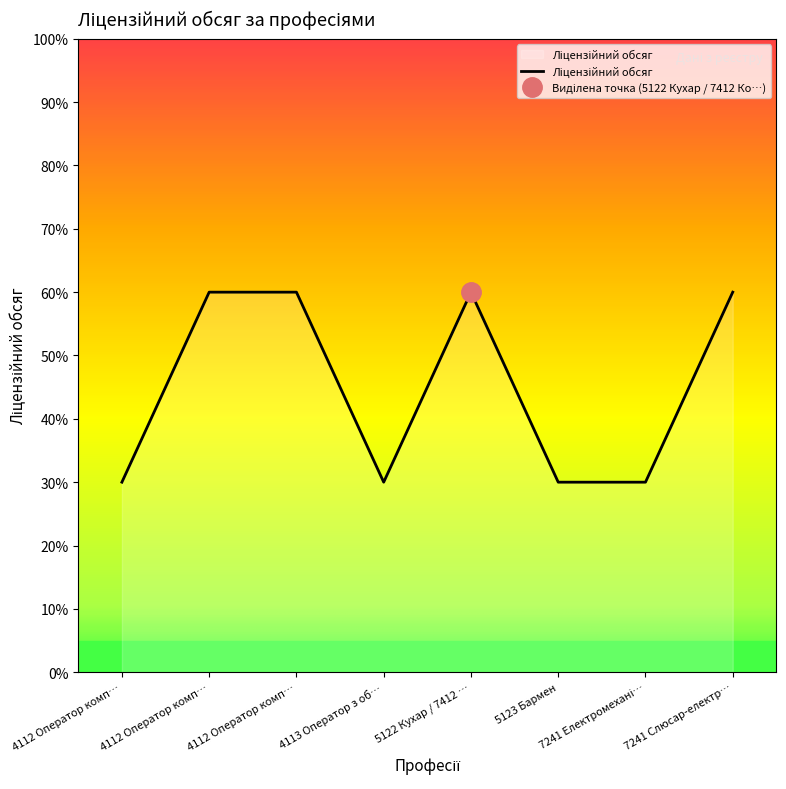

At which category does the chart reach its minimum across all series?

4112 Оператор комп…